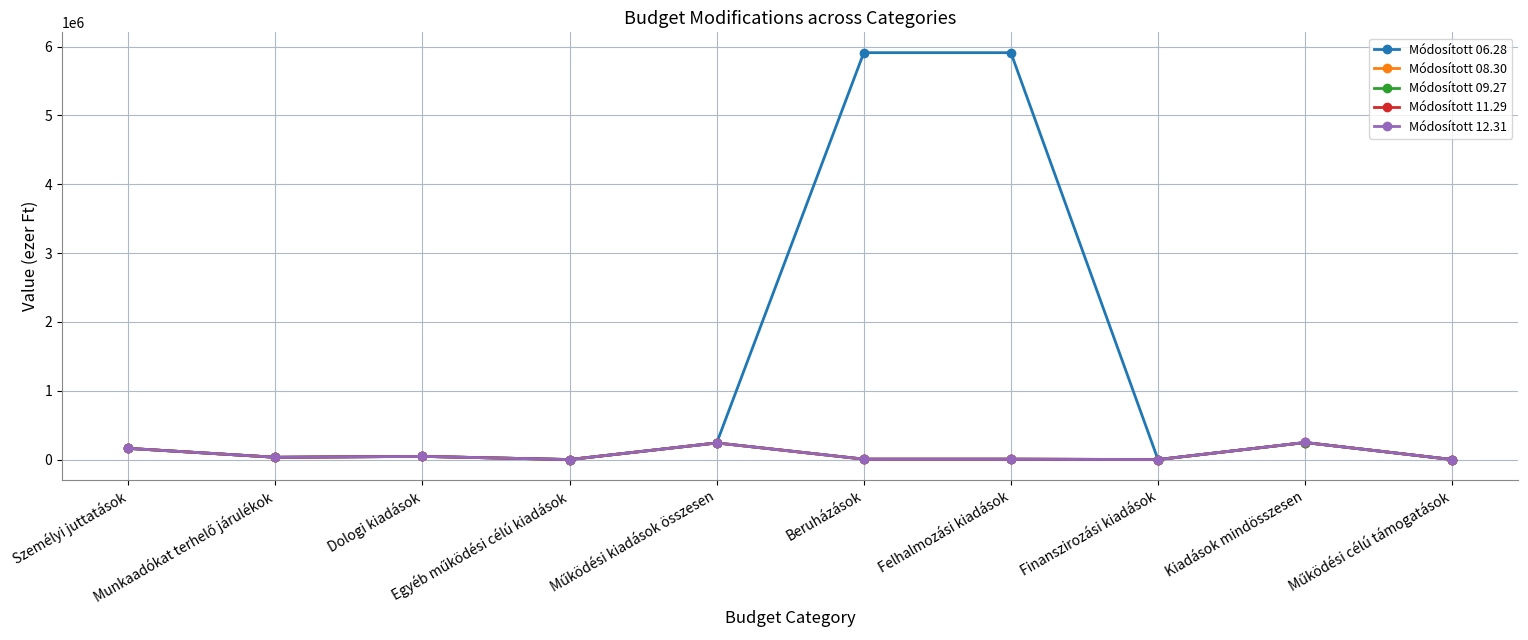

What is the greatest value displayed?

5912000